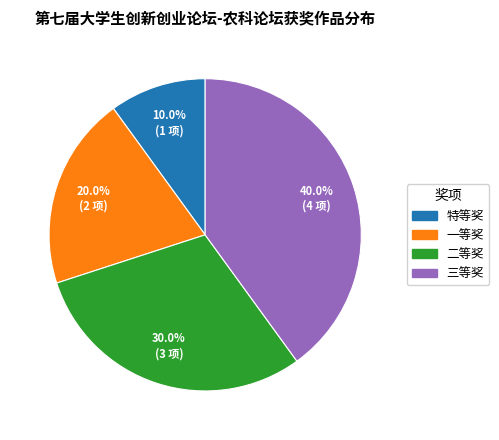

Is it true that 三等奖 is 29% of the pie?

False